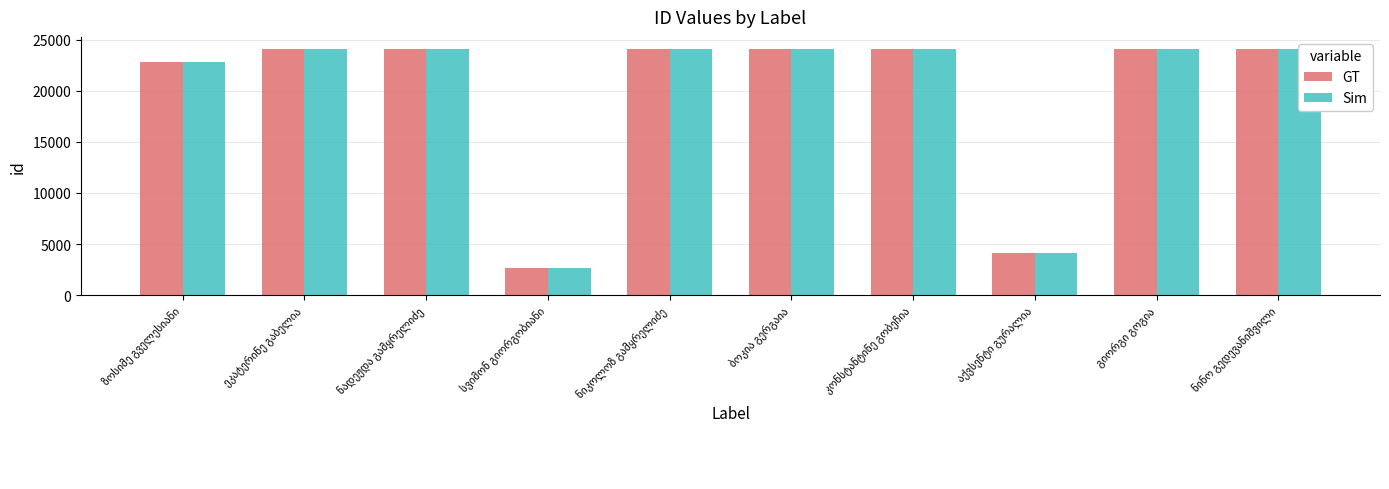

What is the minimum value for GT?

2690